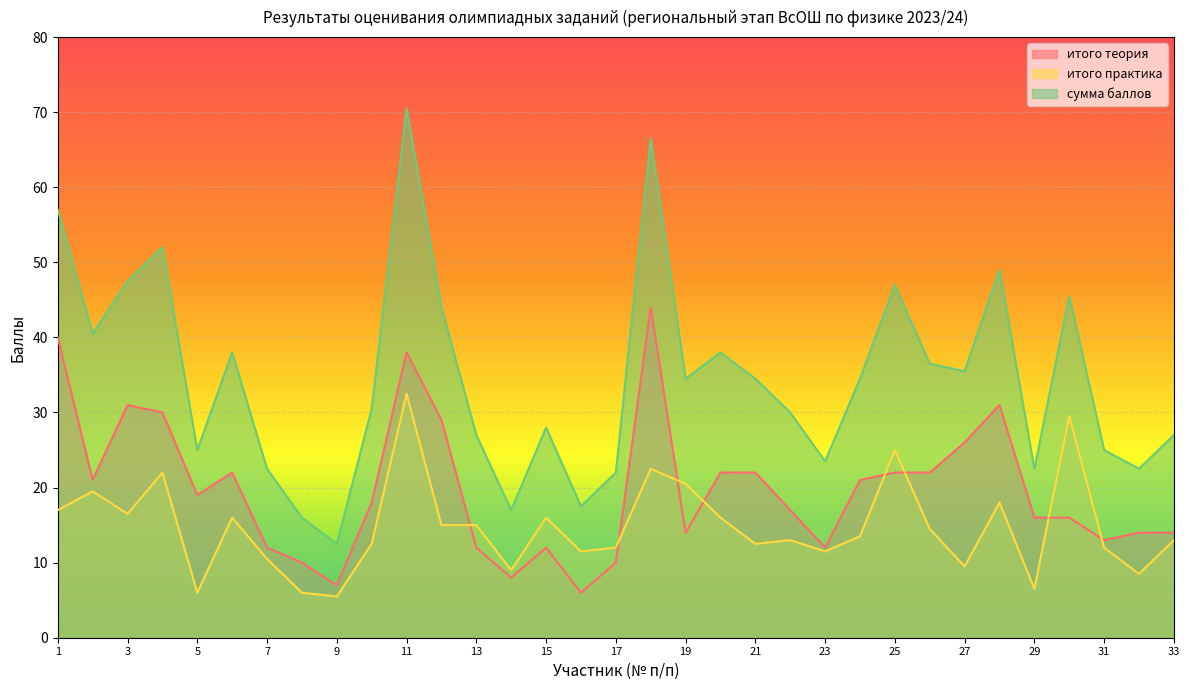

Where is the first local minimum for итого практика?

3